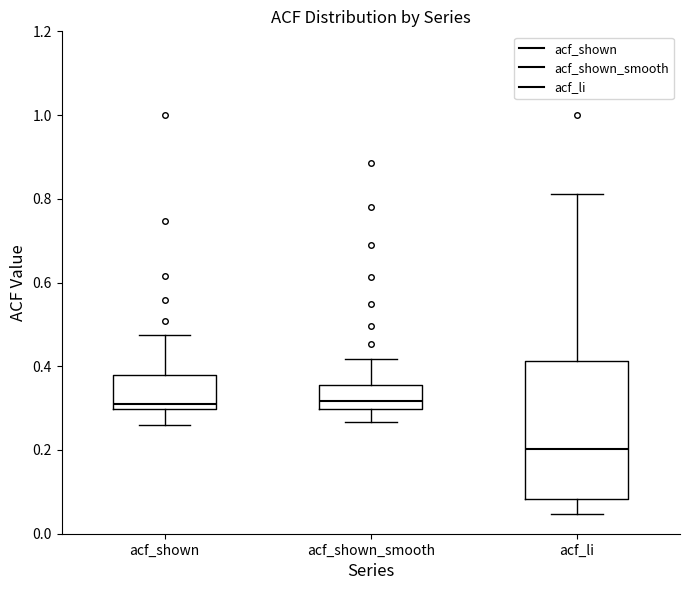

Where is the upper edge of the box for acf_shown_smooth on the y-axis? The values are not printed on the chart, so give them approximately, as read against the axis.

0.36